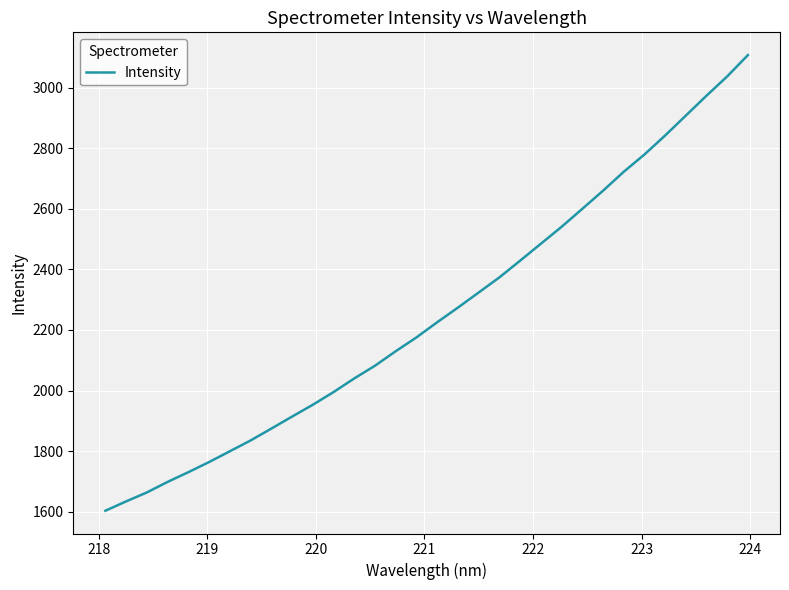

What is the minimum value shown in the chart?

1603.3